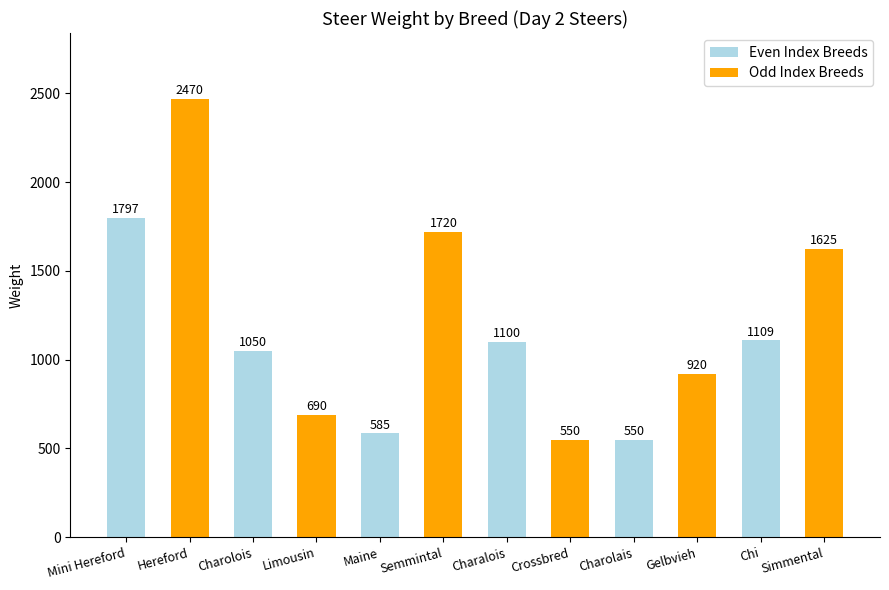

What is the smallest value displayed?

550